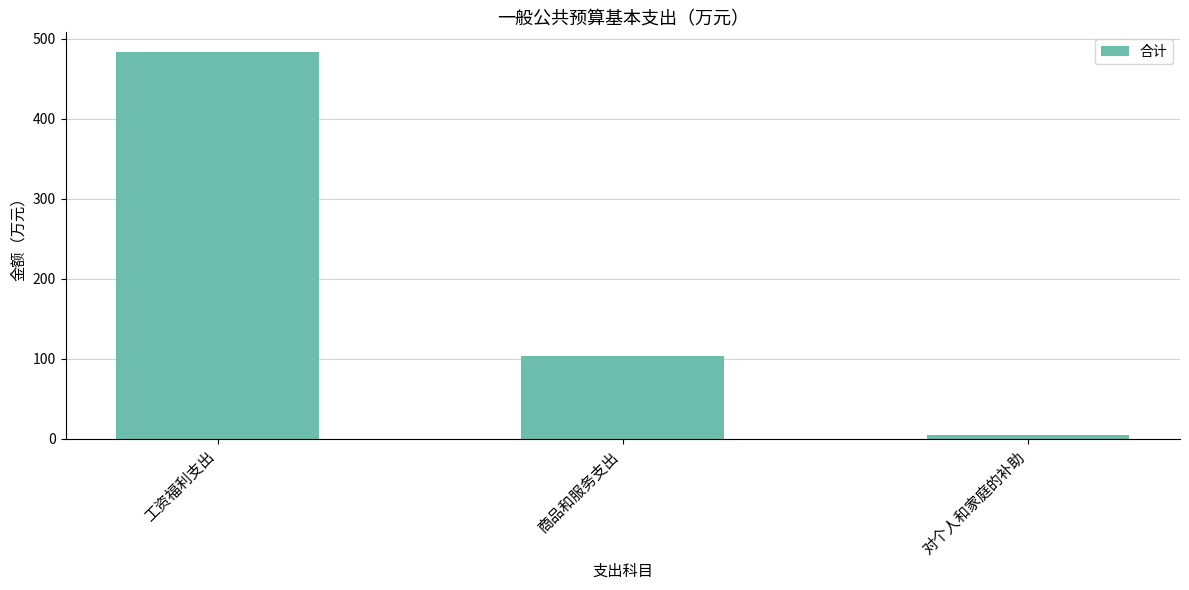

What is the label of the 2nd bar from the left?

商品和服务支出